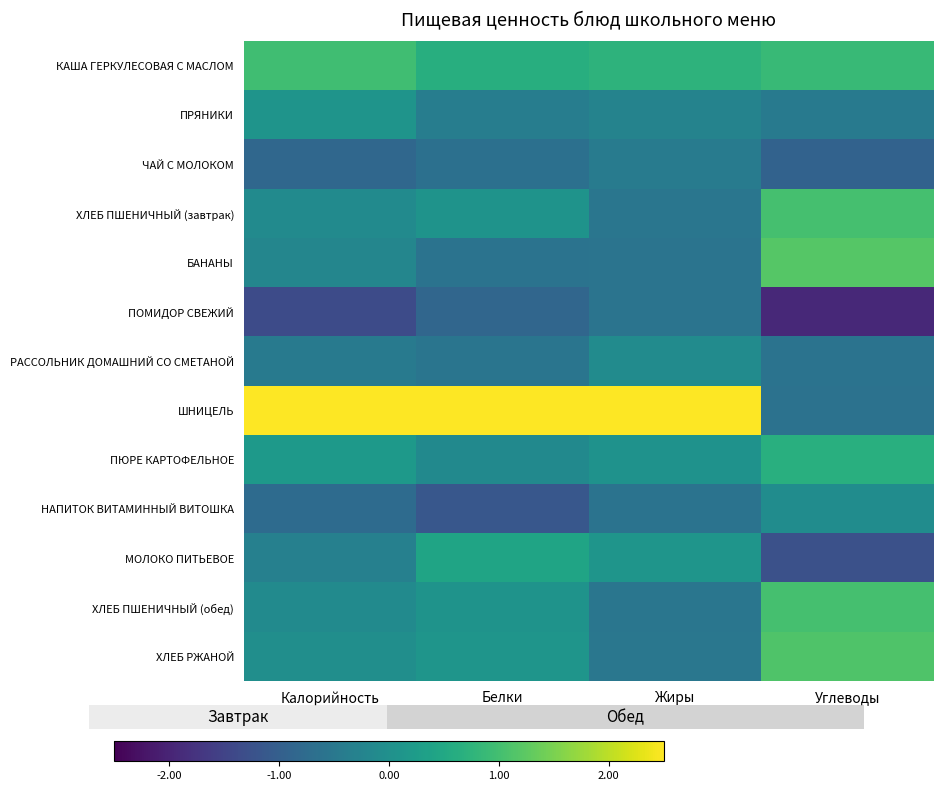

Which category has the highest value across all series?

Жиры